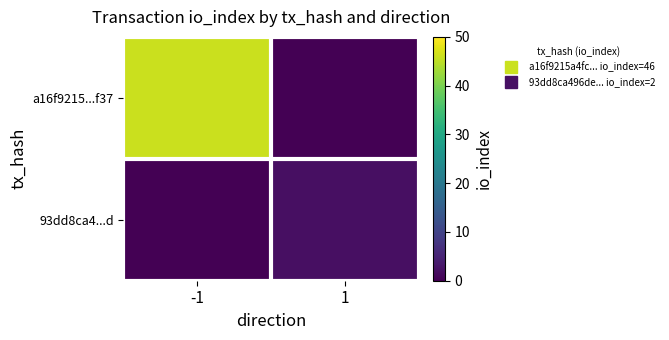

Reading right to left, extract all data points from this chart.

a16f9215...f37: 1=0	-1=46
93dd8ca4...d: 1=2	-1=0